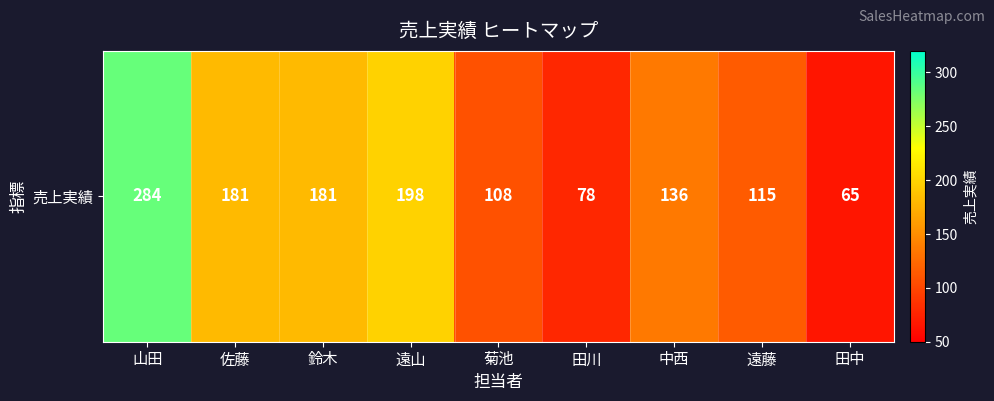

Rank the categories by value from highest to lowest.

山田, 遠山, 佐藤, 鈴木, 中西, 遠藤, 菊池, 田川, 田中